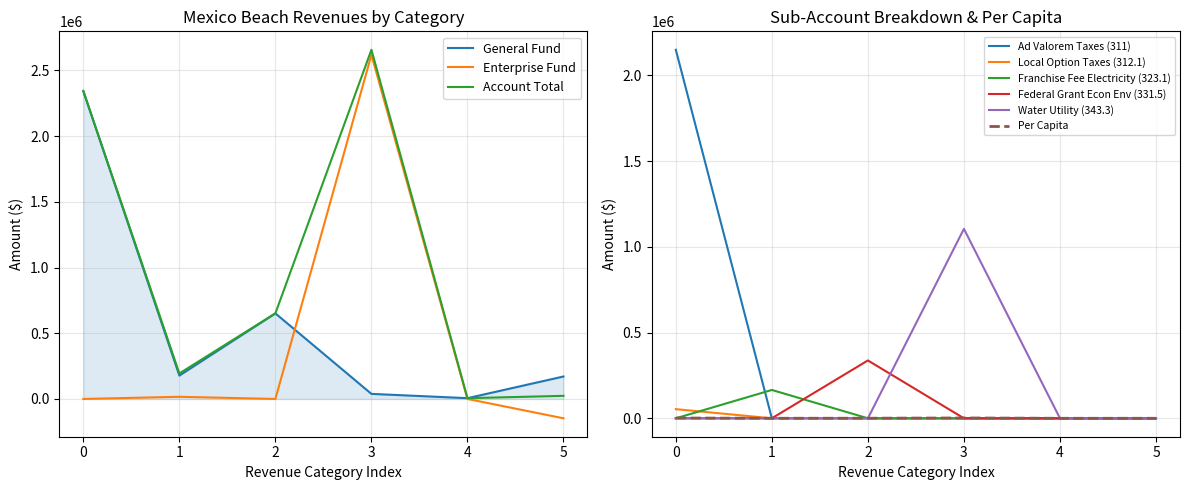

What is the sum of all Local Option Taxes values?

106578